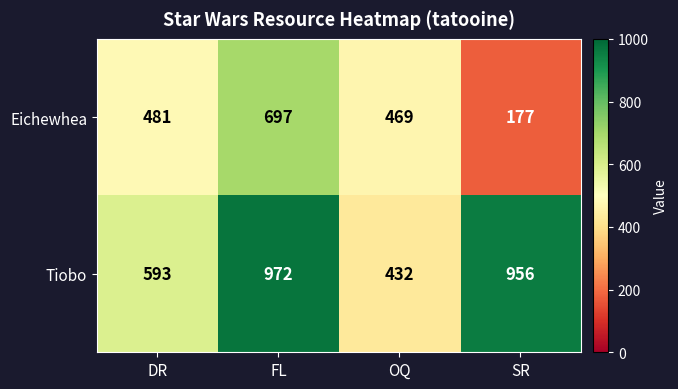

Which series has the widest spread of values?

Tiobo